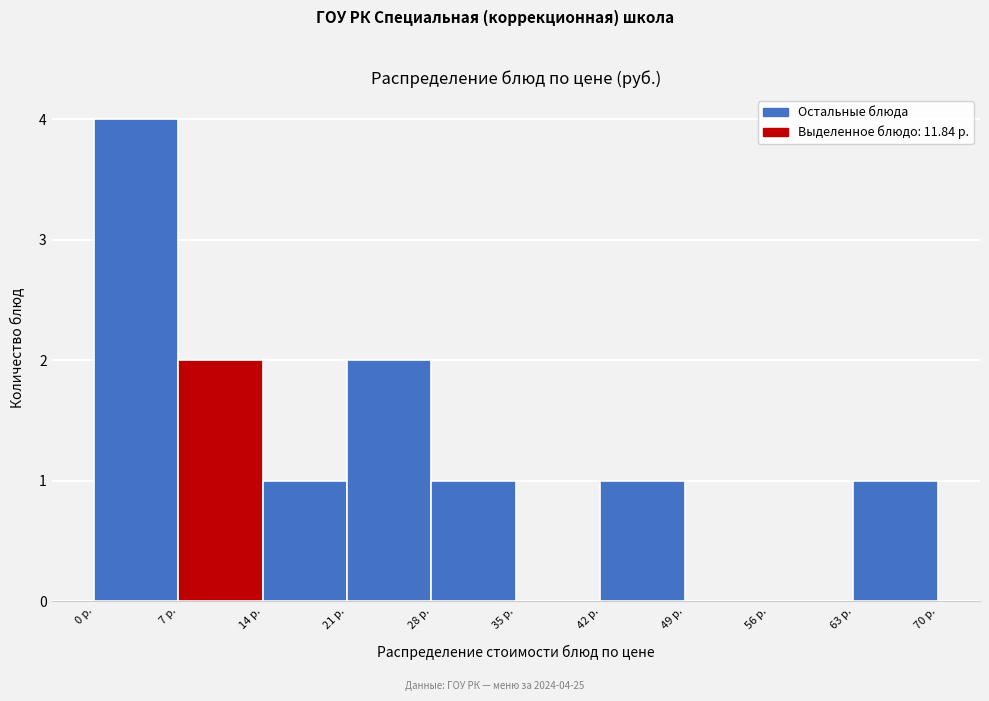

Over which range of the x-axis is the bar tallest?

0 to 7